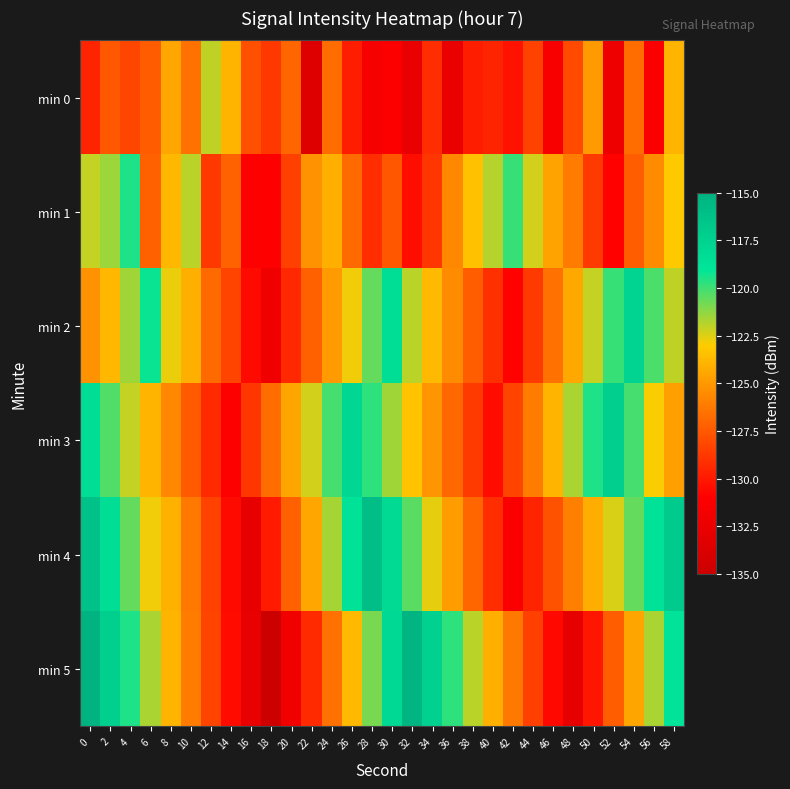

How many distinct data groups are displayed?

6